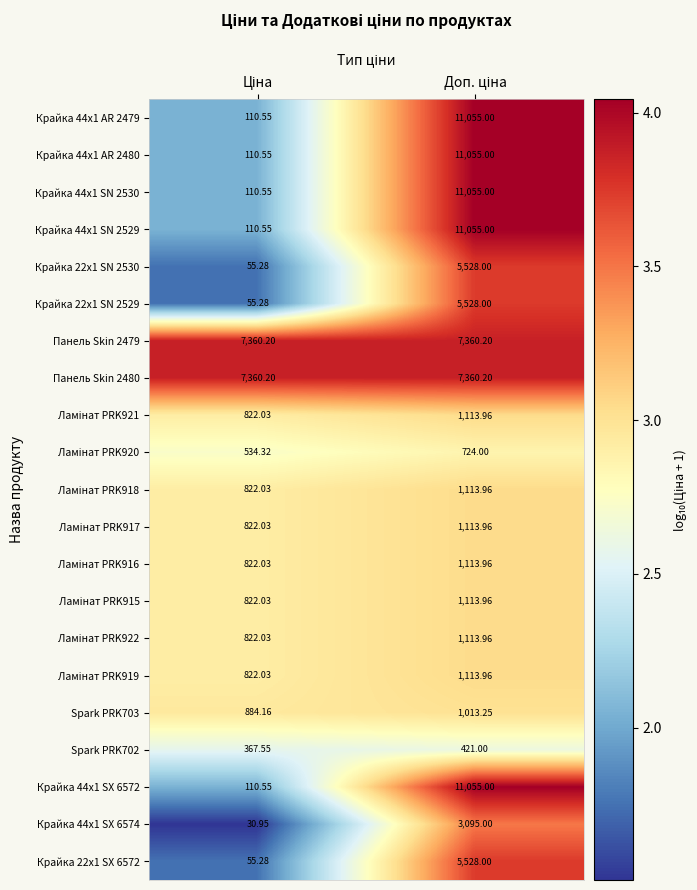

Which has a higher value, Доп. ціна or Ціна?

Доп. ціна